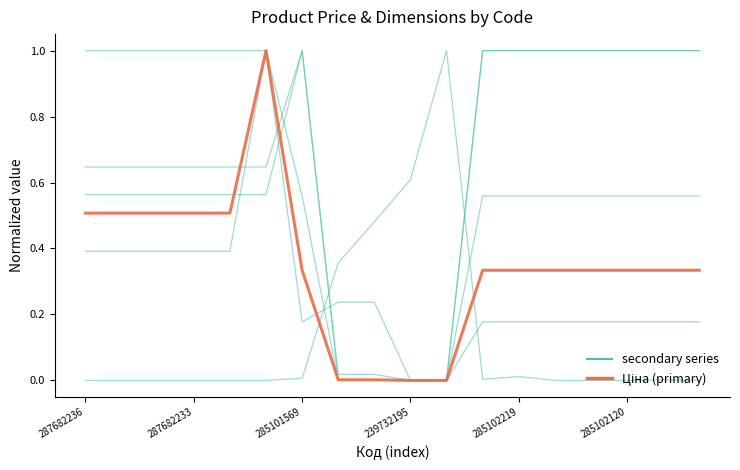

Read the Ціна (primary) value at 11.

0.3